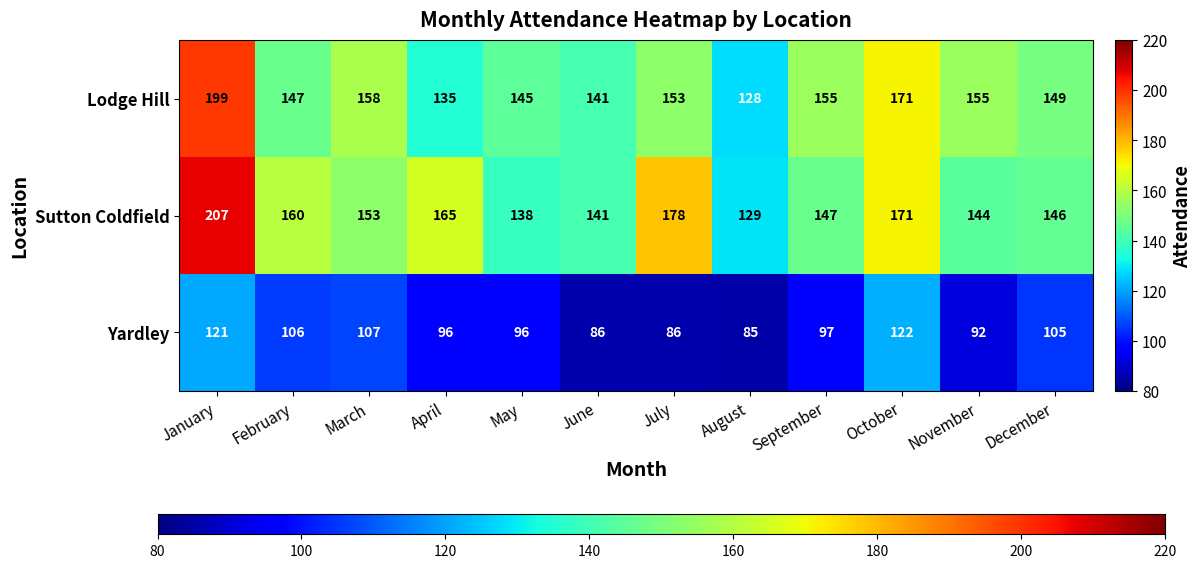

What is the maximum value shown in the chart?

207